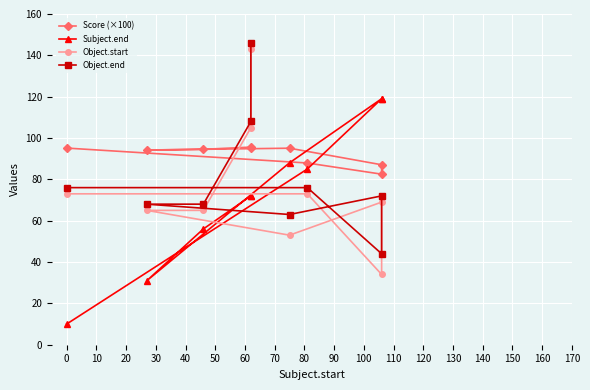

How many lines are shown in the chart?

4